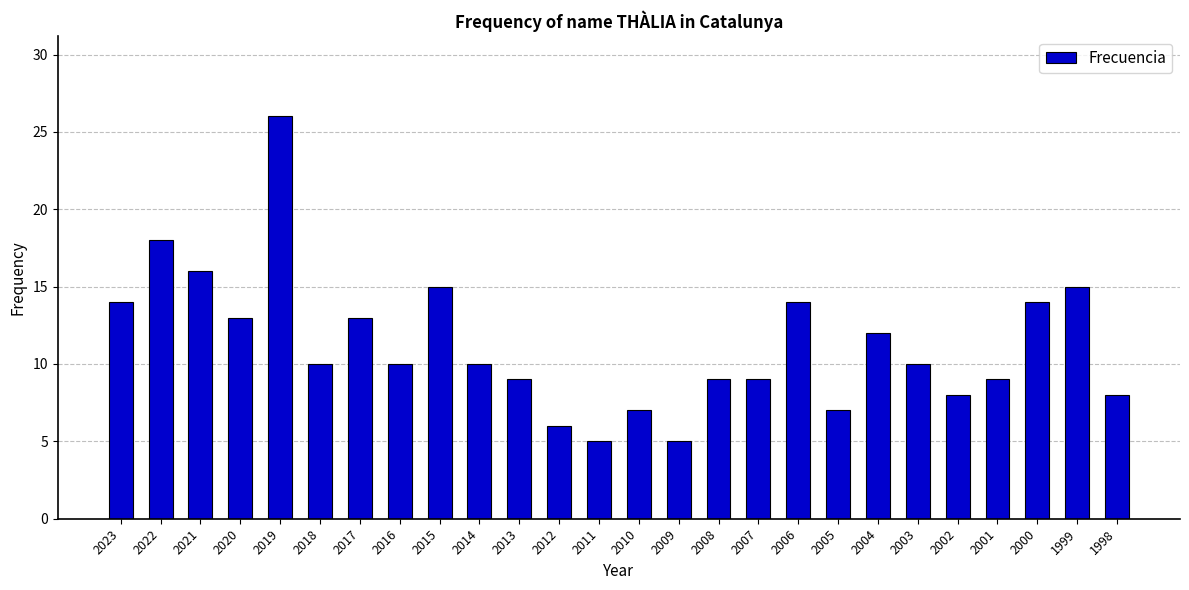

Reading left to right, list all the values displayed in this chart.

2023=14	2022=18	2021=16	2020=13	2019=26	2018=10	2017=13	2016=10	2015=15	2014=10	2013=9	2012=6	2011=5	2010=7	2009=5	2008=9	2007=9	2006=14	2005=7	2004=12	2003=10	2002=8	2001=9	2000=14	1999=15	1998=8